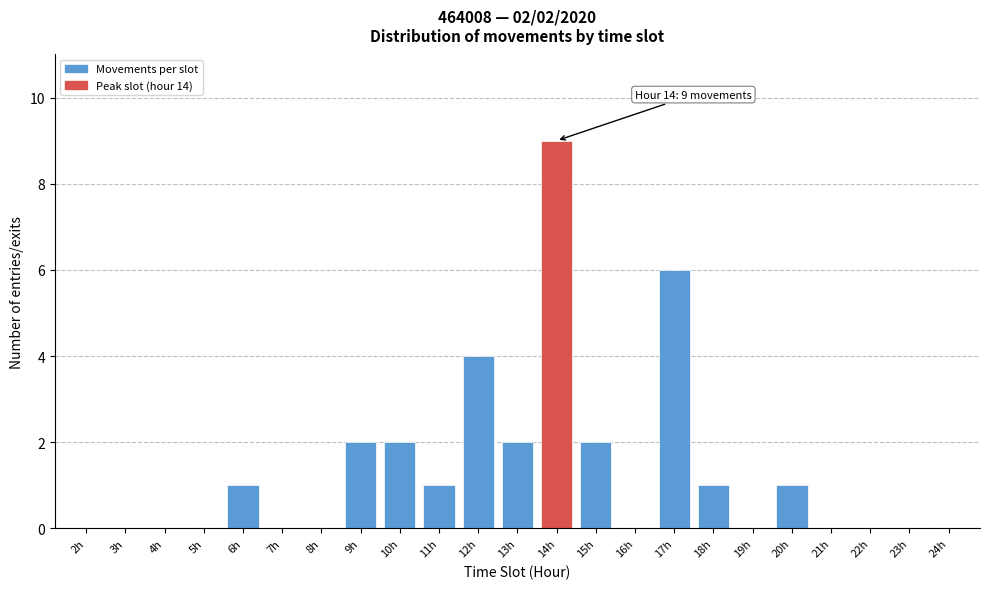

Reading left to right, list all the values displayed in this chart.

2h=0	3h=0	4h=0	5h=0	6h=1	7h=0	8h=0	9h=2	10h=2	11h=1	12h=4	13h=2	14h=9	15h=2	16h=0	17h=6	18h=1	19h=0	20h=1	21h=0	22h=0	23h=0	24h=0